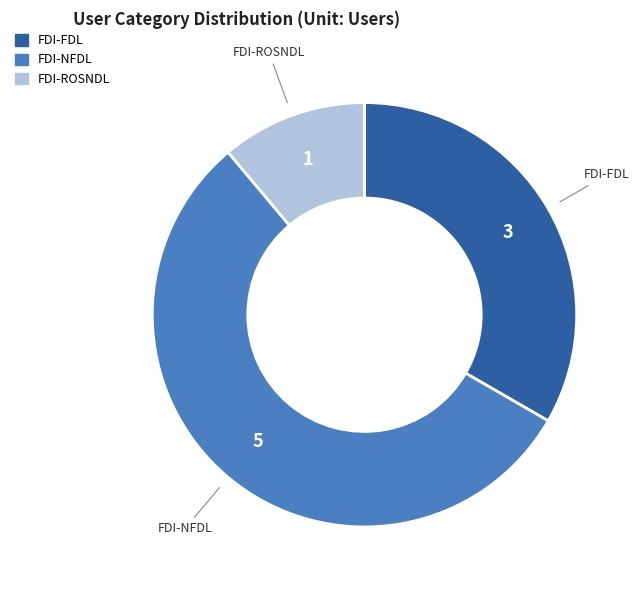

Between FDI-NFDL and FDI-ROSNDL, which is larger?

FDI-NFDL